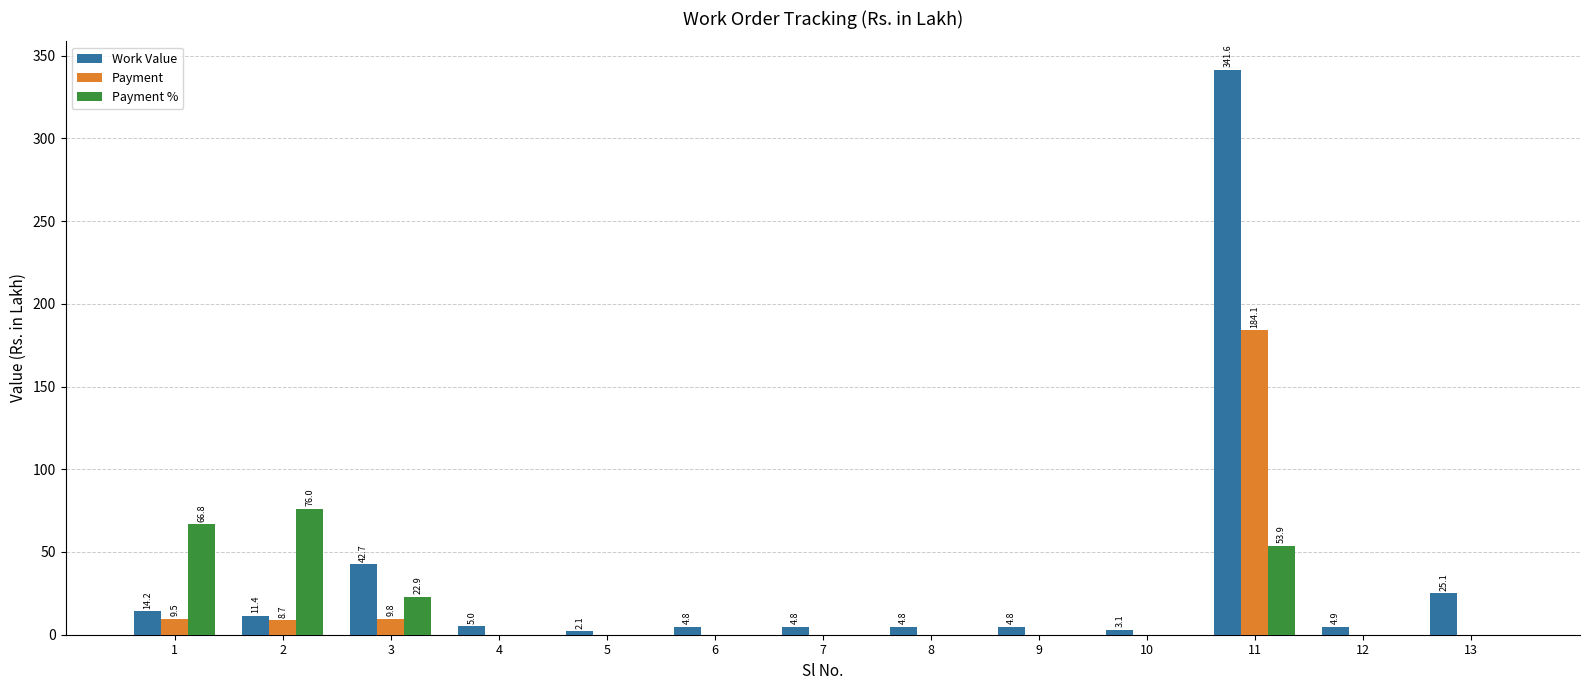

The value of Work Value at 10 is 3.1. True or false?

True